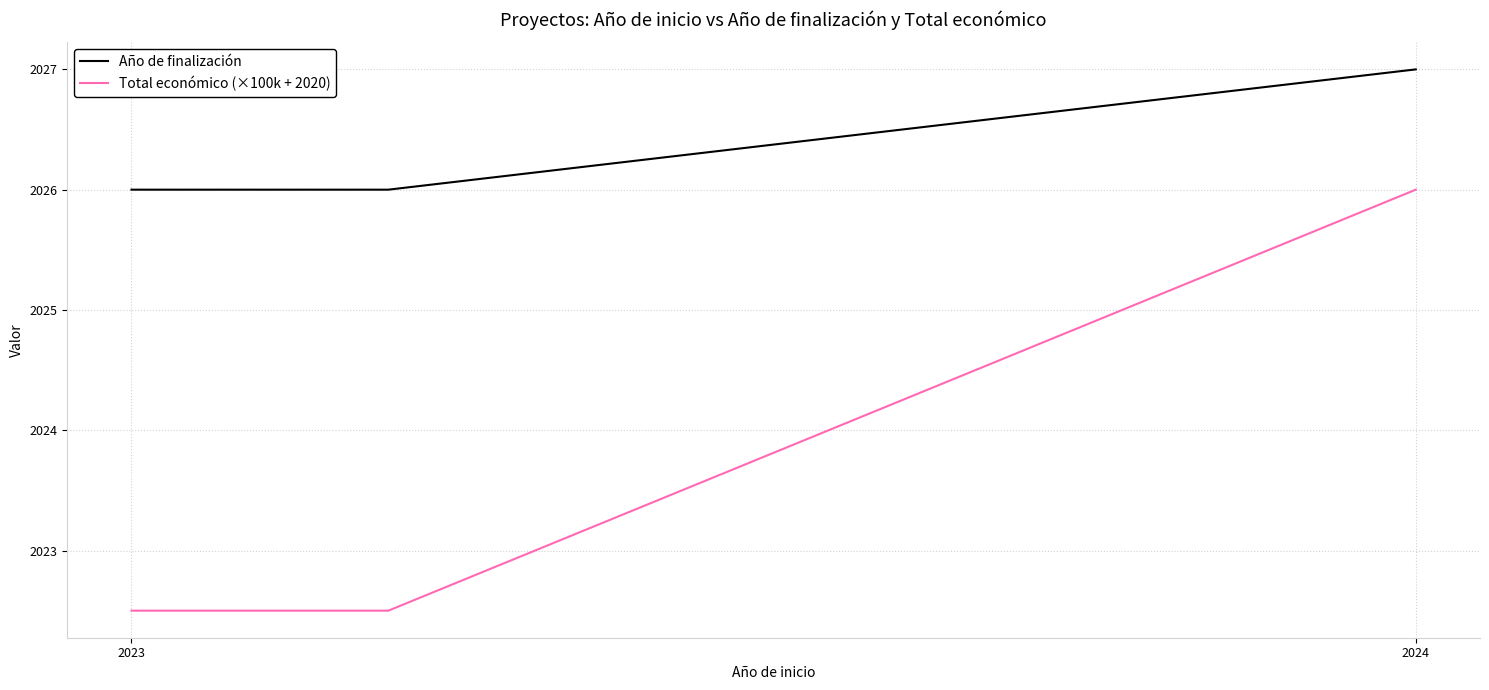

Count the Año de finalización values in the range 2026 to 2027.

4